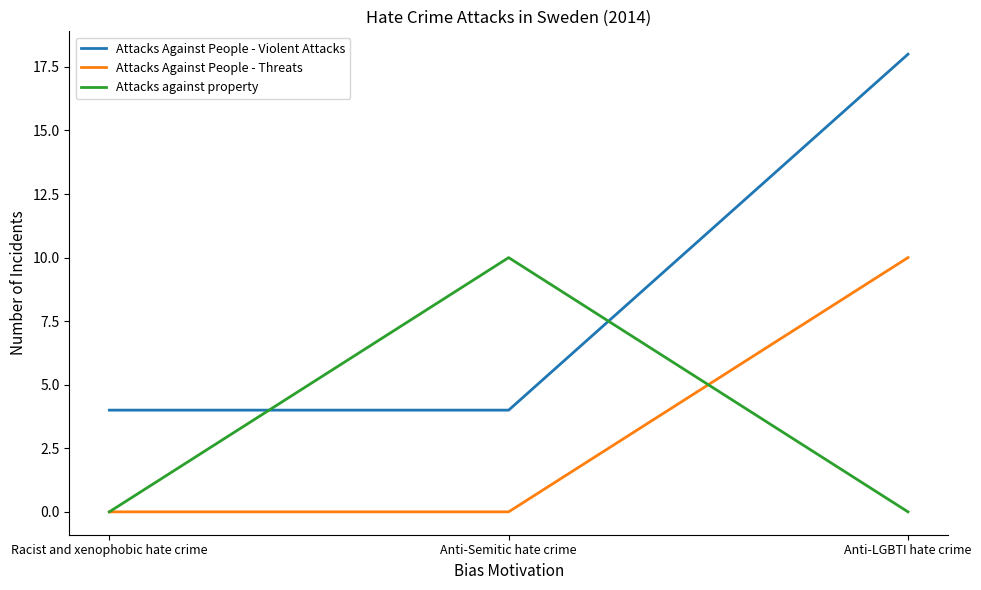

What is the maximum value shown in the chart?

18